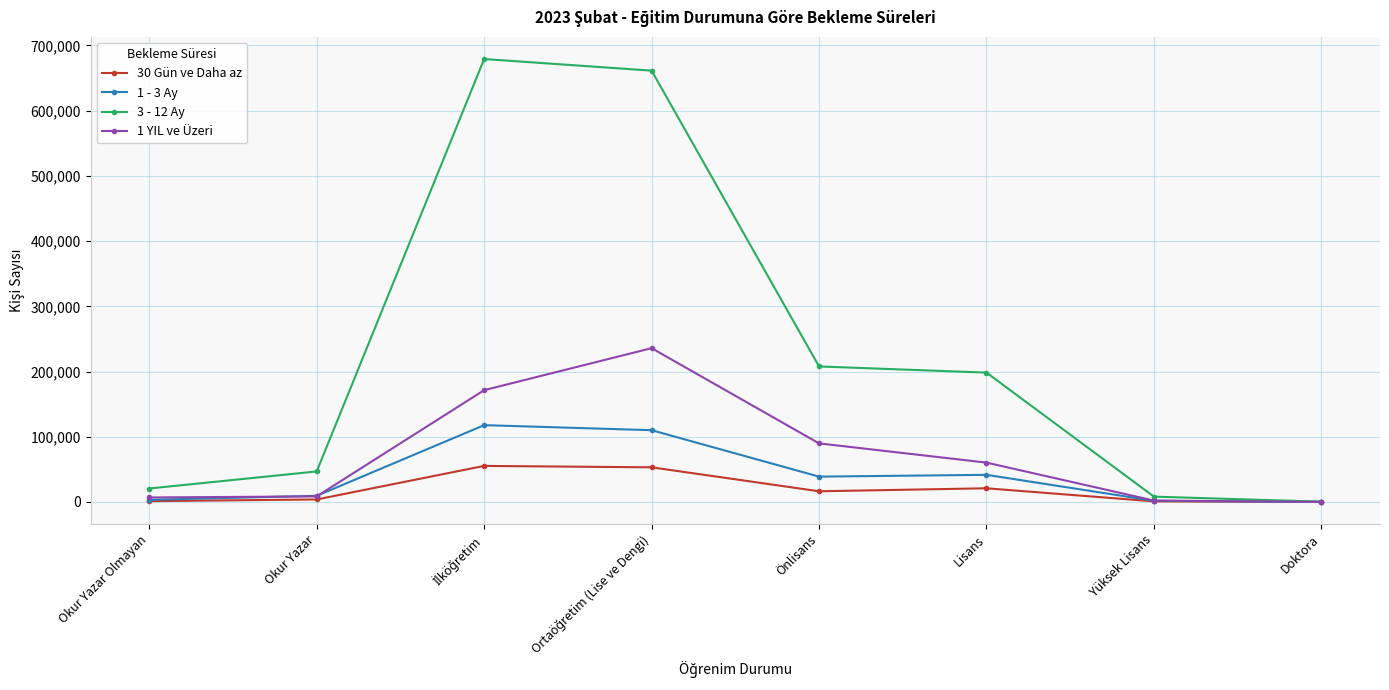

Is this an area chart (filled region under the line)?

No